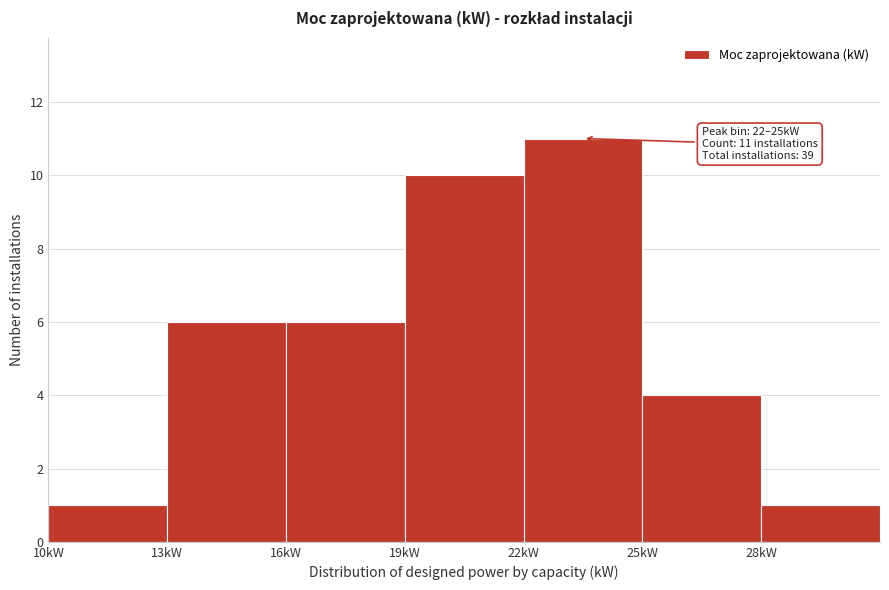

Which range on the x-axis has the tallest bar?

22 to 25